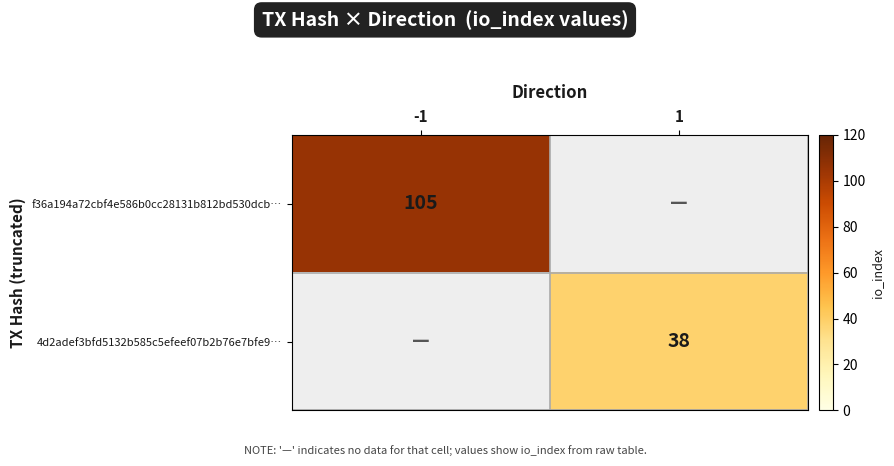

Between 1 and -1, which is larger?

-1